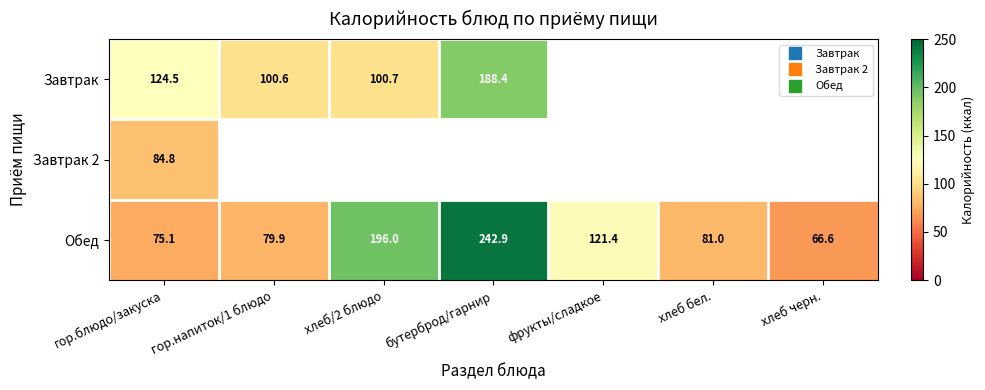

How many values in the Завтрак series are below 100?

3